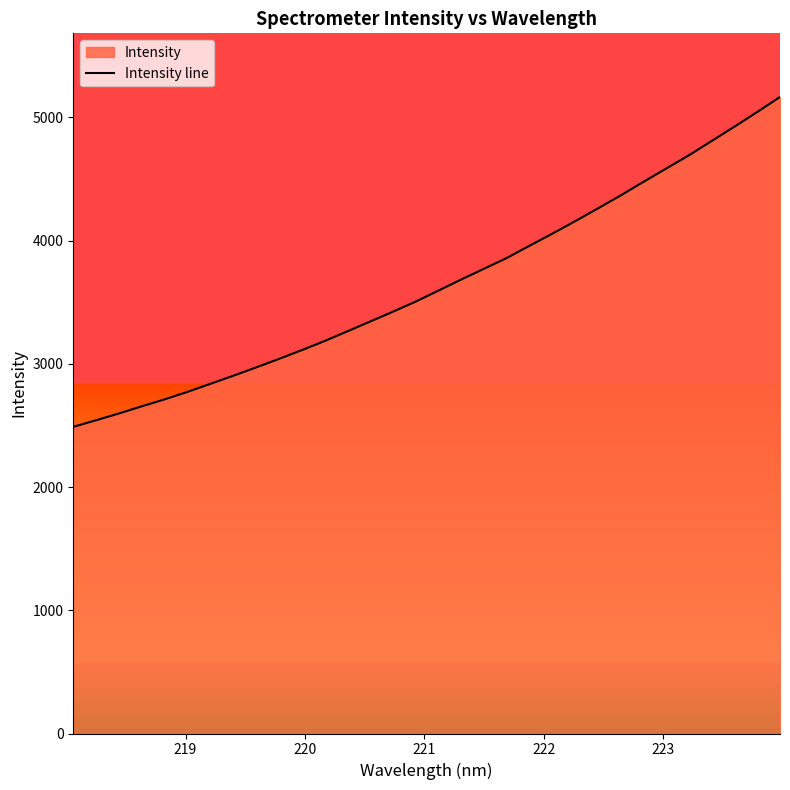

What is the maximum value shown in the chart?

5164.7